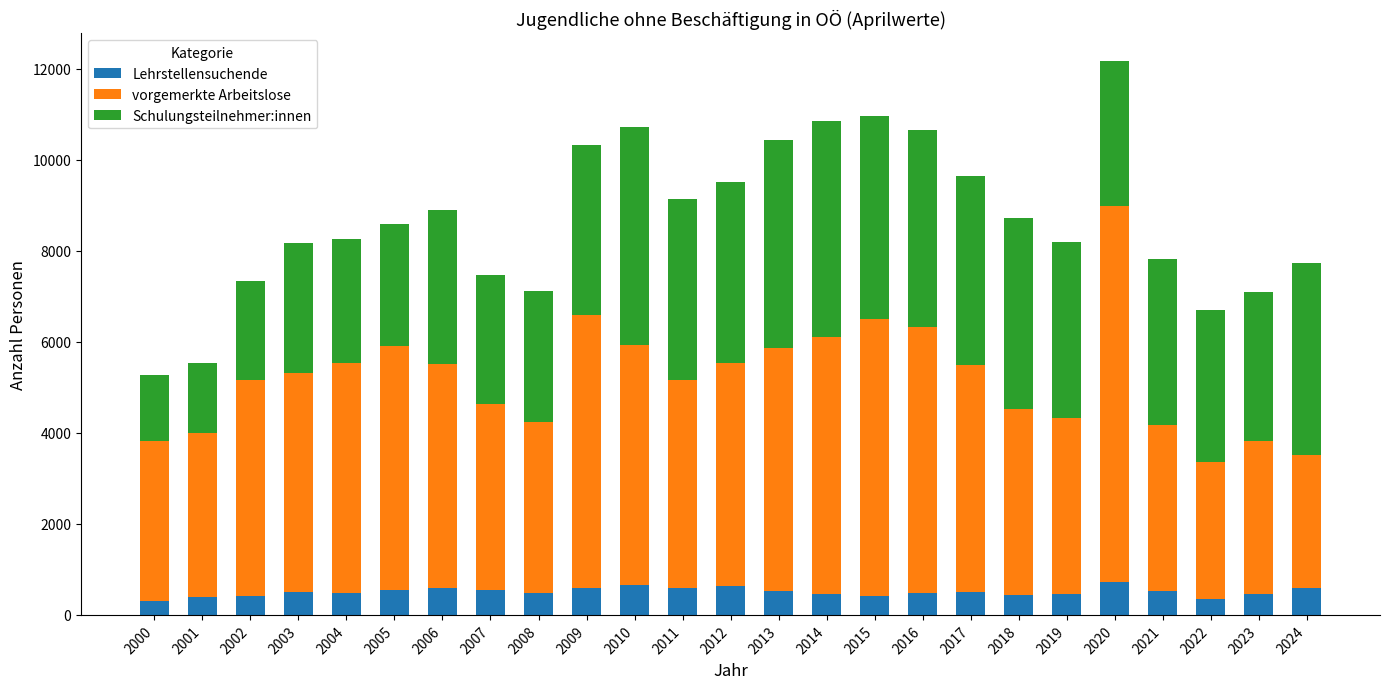

What is the difference between the maximum and second lowest values in the Lehrstellensuchende series?

367